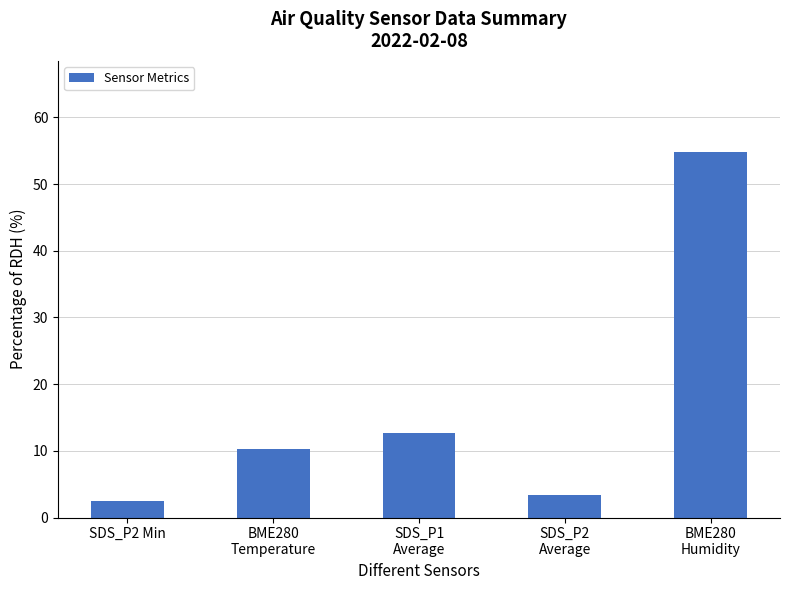

How many bars are there in total?

5